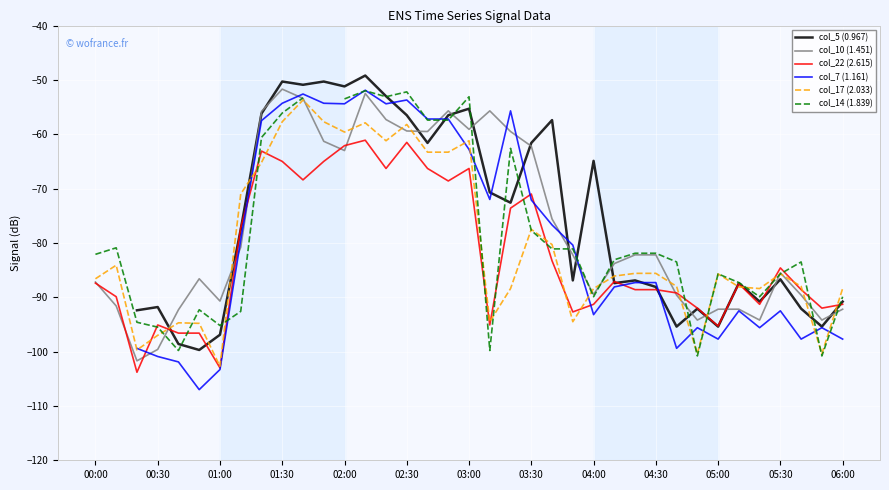

True or false: col_10 (1.451) has a value of -20.9 at 02:00.

False